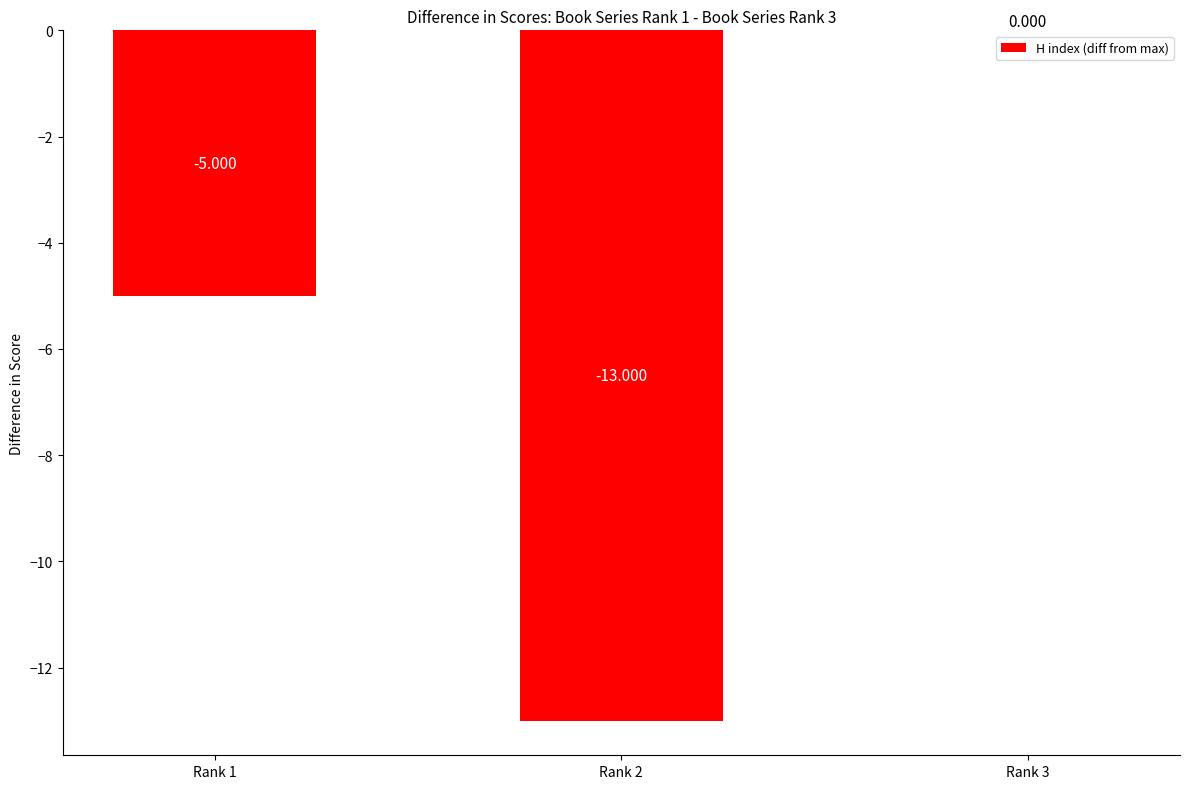

What is the sum of all values?

-18